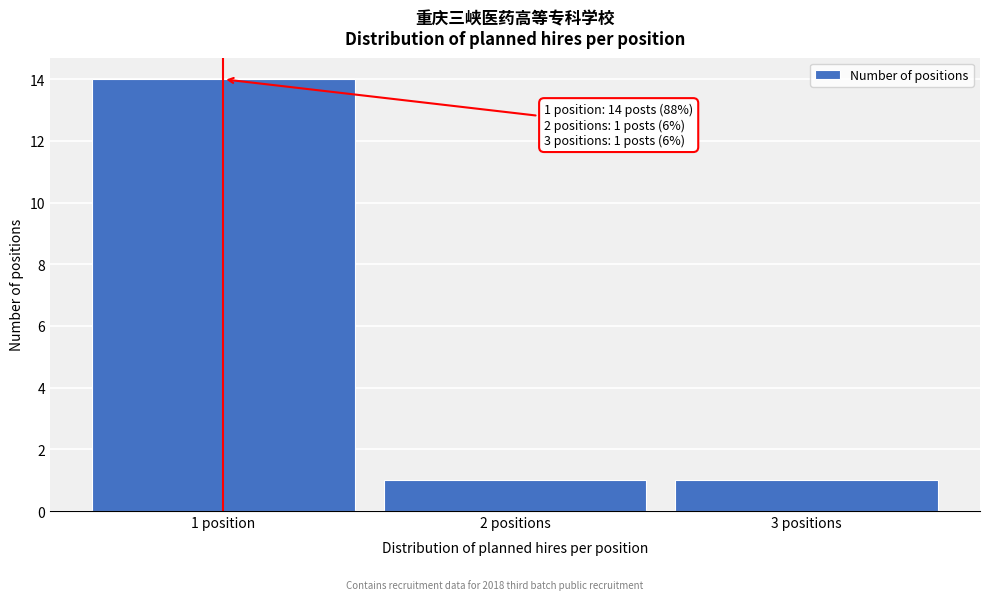

Reading left to right, list all the values displayed in this chart.

1 position=14	2 positions=1	3 positions=1